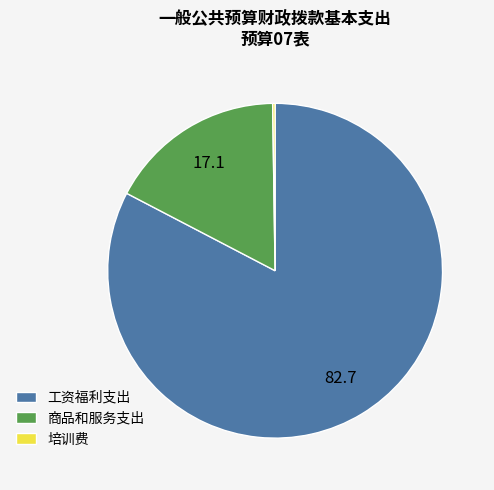

Which slice represents more than half of the pie?

工资福利支出